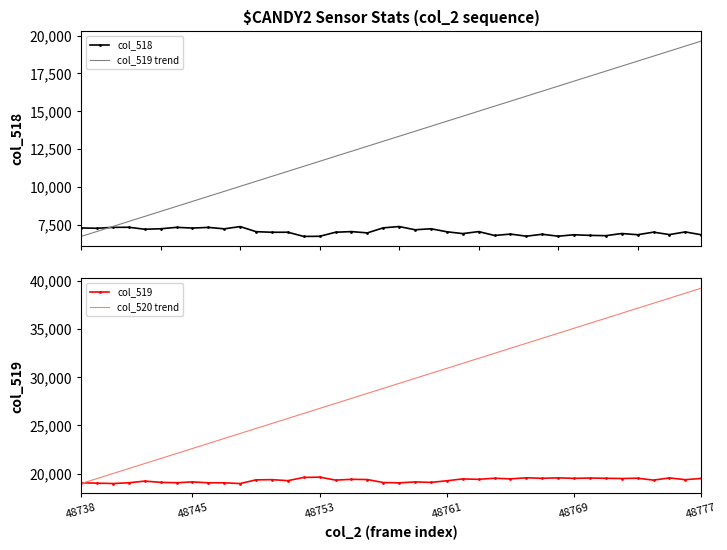

What is the sum of all col_518 values?

281806.0